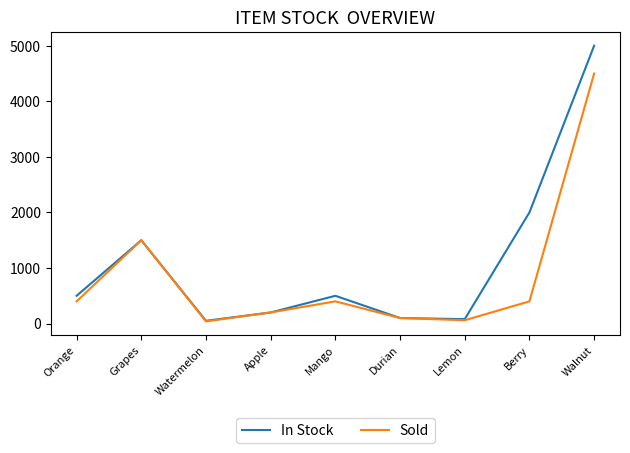

At which label is In Stock closest to 2525?

Berry